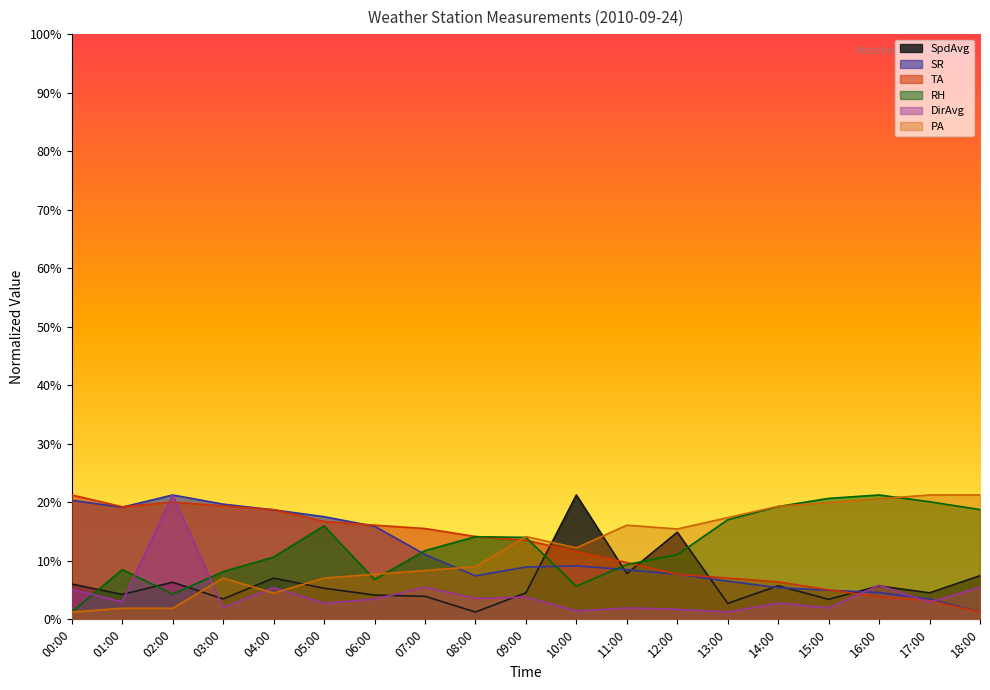

Count the number of categories in the chart.

19